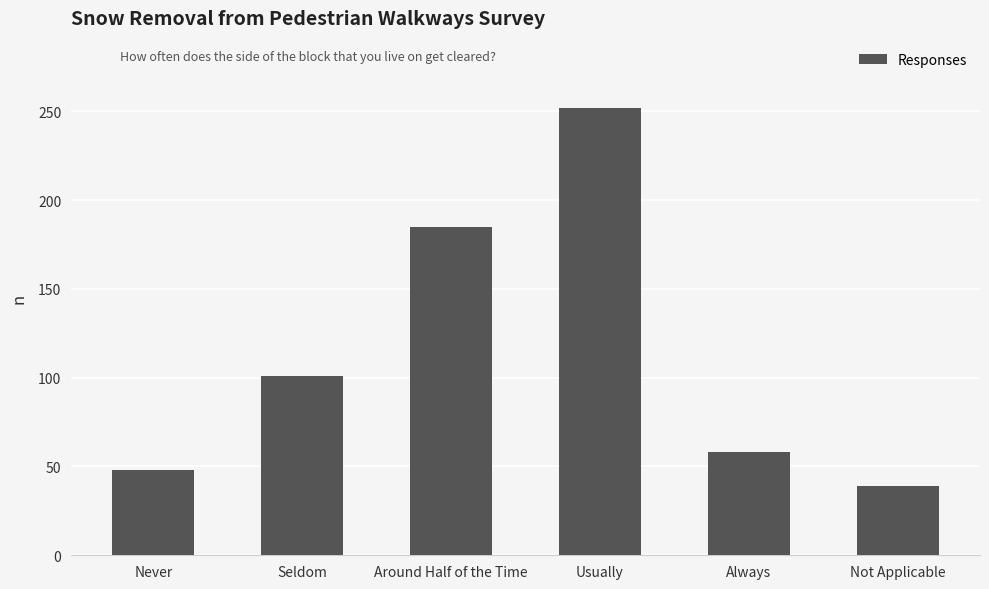

Count the number of data series in this chart.

1